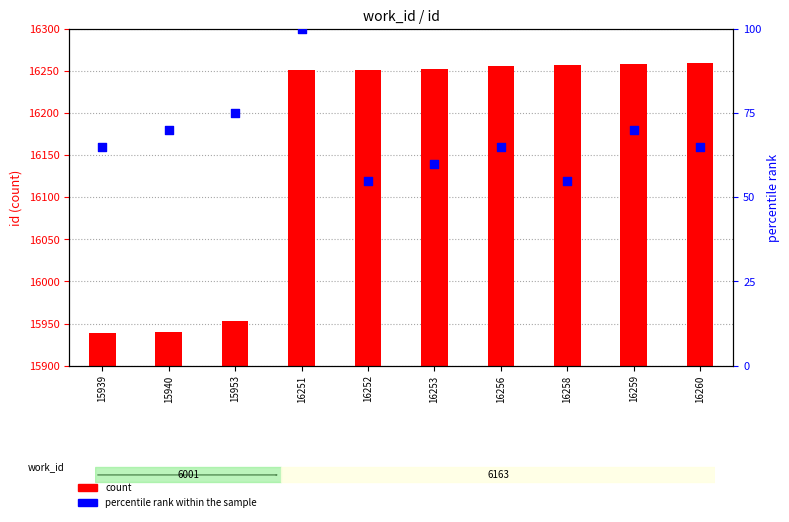

Which series contains the lowest Y value?

count